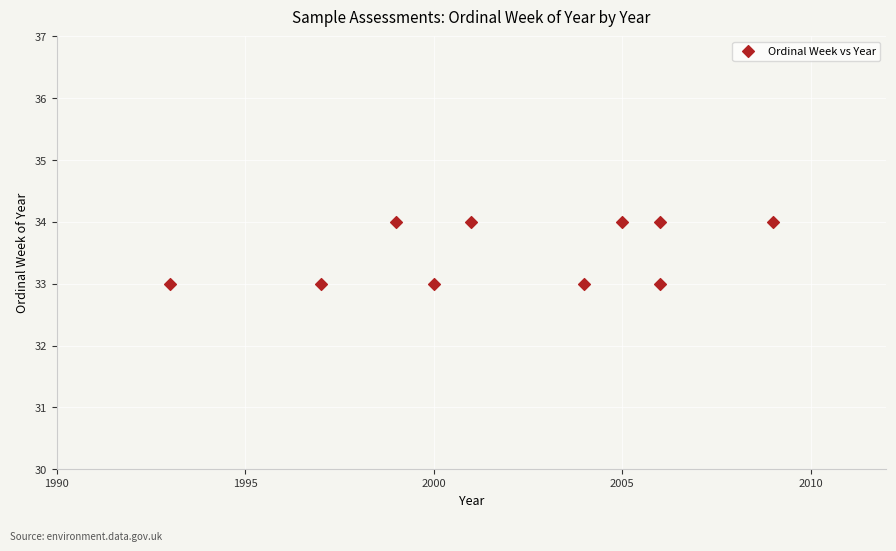

What is the range of X values (max minus min)?

16